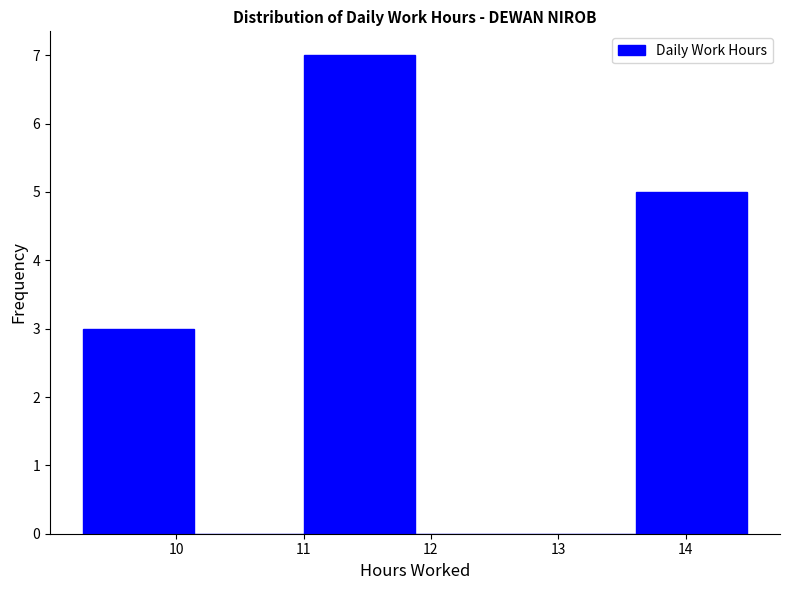

Reading left to right, transcribe this chart: for each bar, give the range it covers on the x-axis and its height. Neither the bar edges nor the heights are printed on the chart, so give them approximately, as read against the axes.

9.3 to 10.1: 3
10.1 to 11.0: 0
11.0 to 11.9: 7
11.9 to 12.7: 0
12.7 to 13.6: 0
13.6 to 14.5: 5